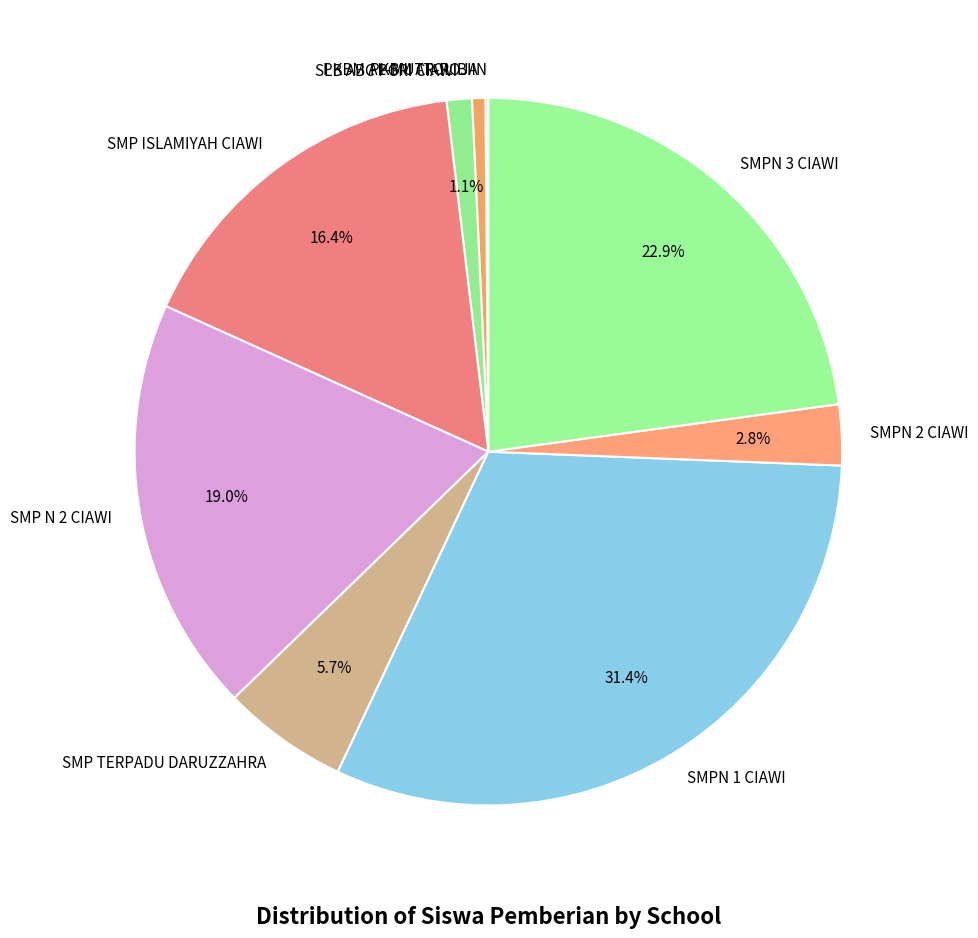

To the nearest percent, what percentage of the pie is SMPN 3 CIAWI?

23%